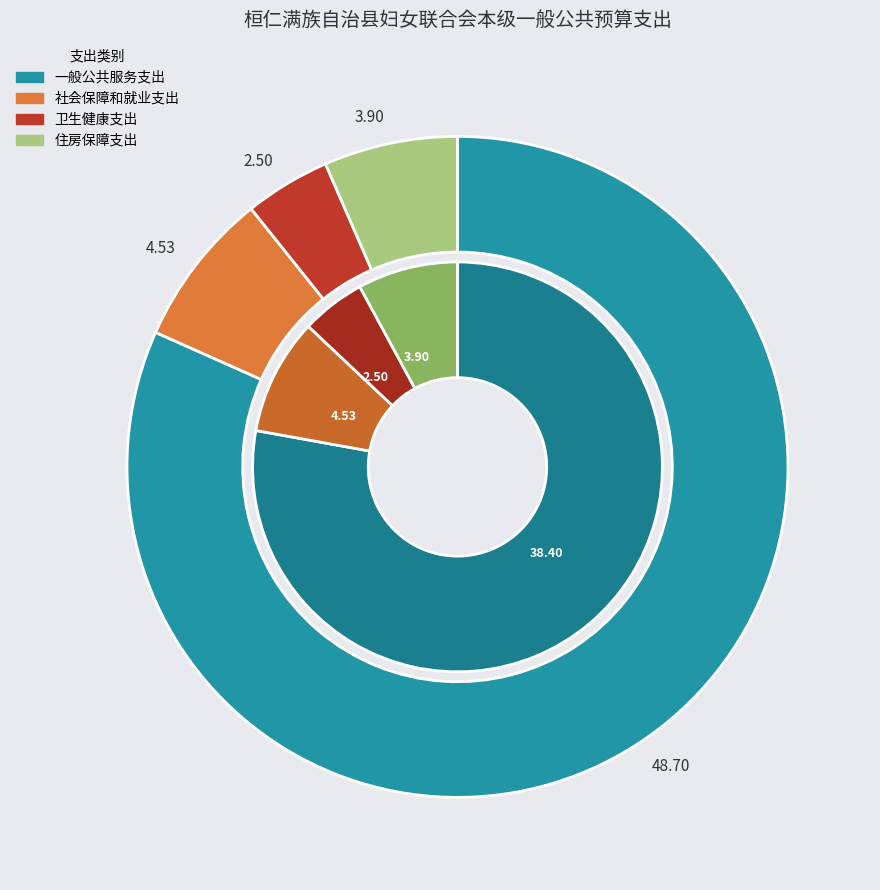

Combined, do 一般公共服务支出 and 社会保障和就业支出 account for over 50%?

Yes